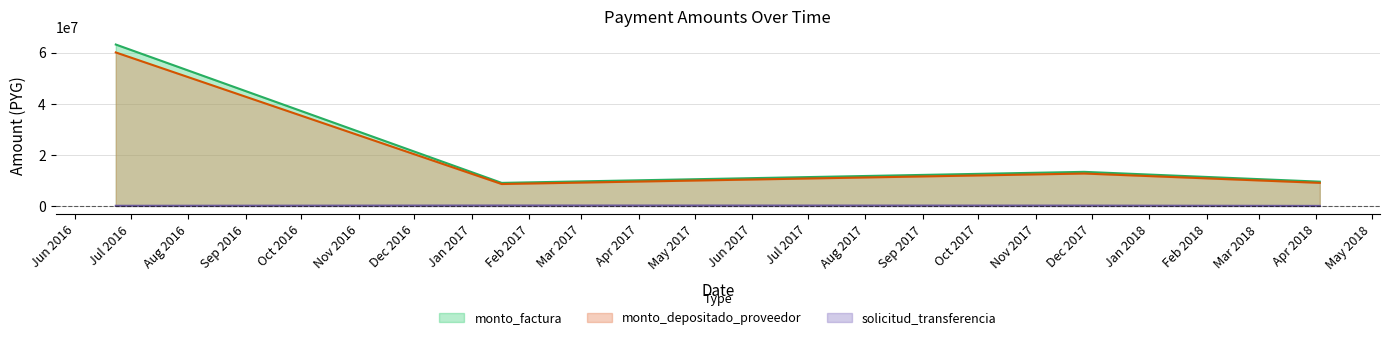

At how many categories does at least one series exceed 43965242?

1